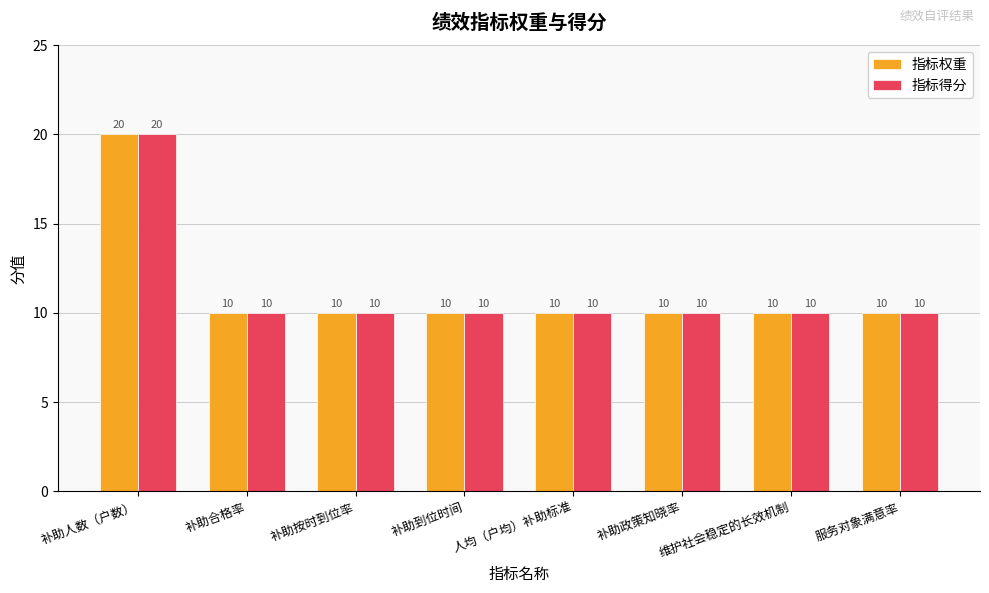

Count the 指标得分 values in the range 10 to 11.

7